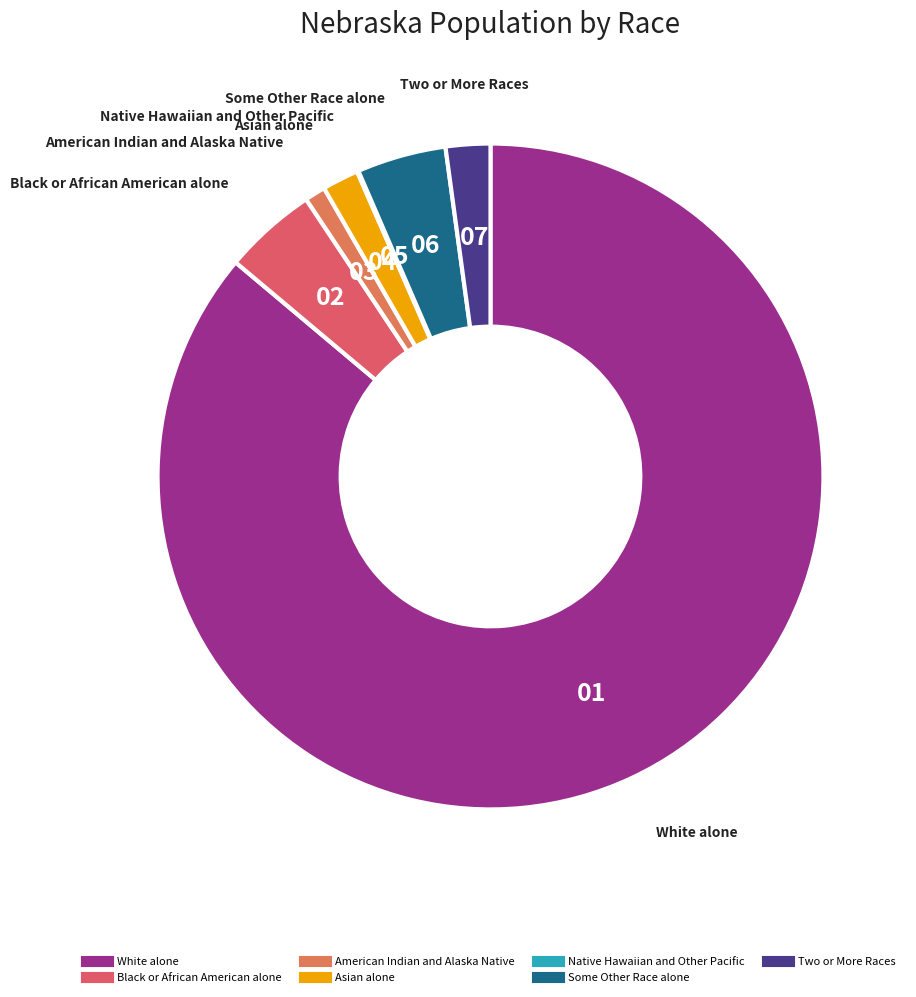

Which slice represents more than half of the pie?

White alone